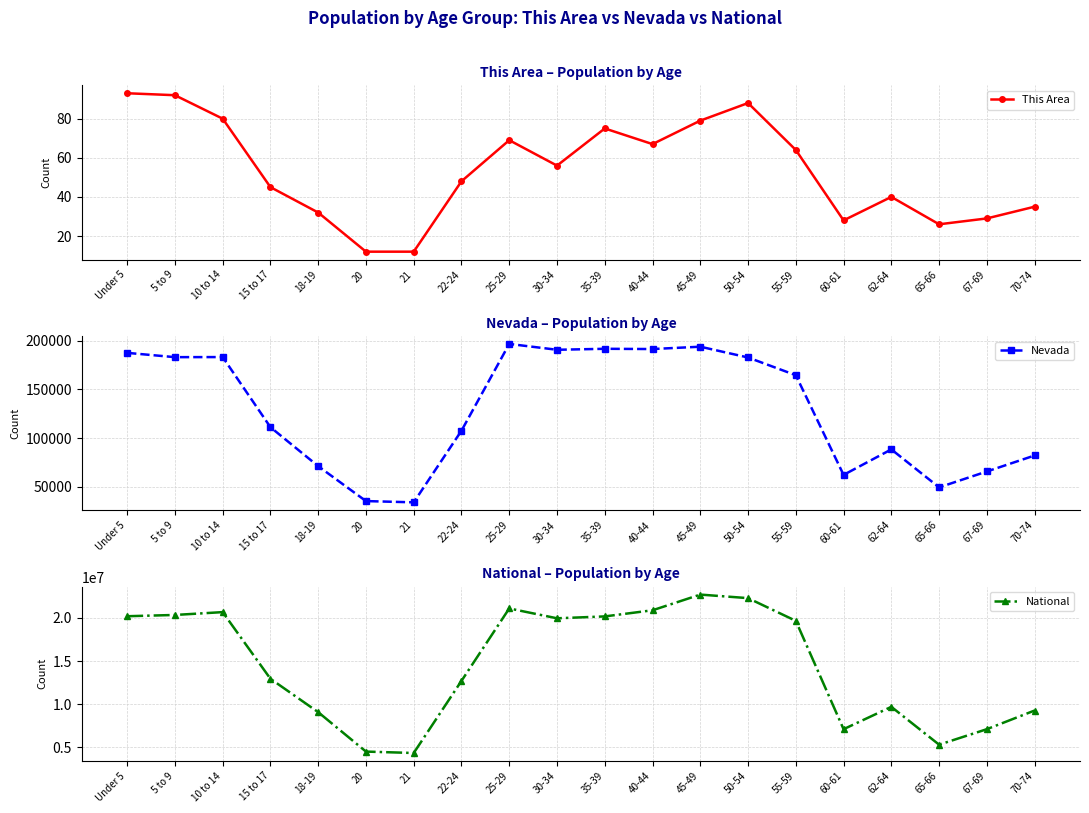

What is the highest value of the This Area series?

93